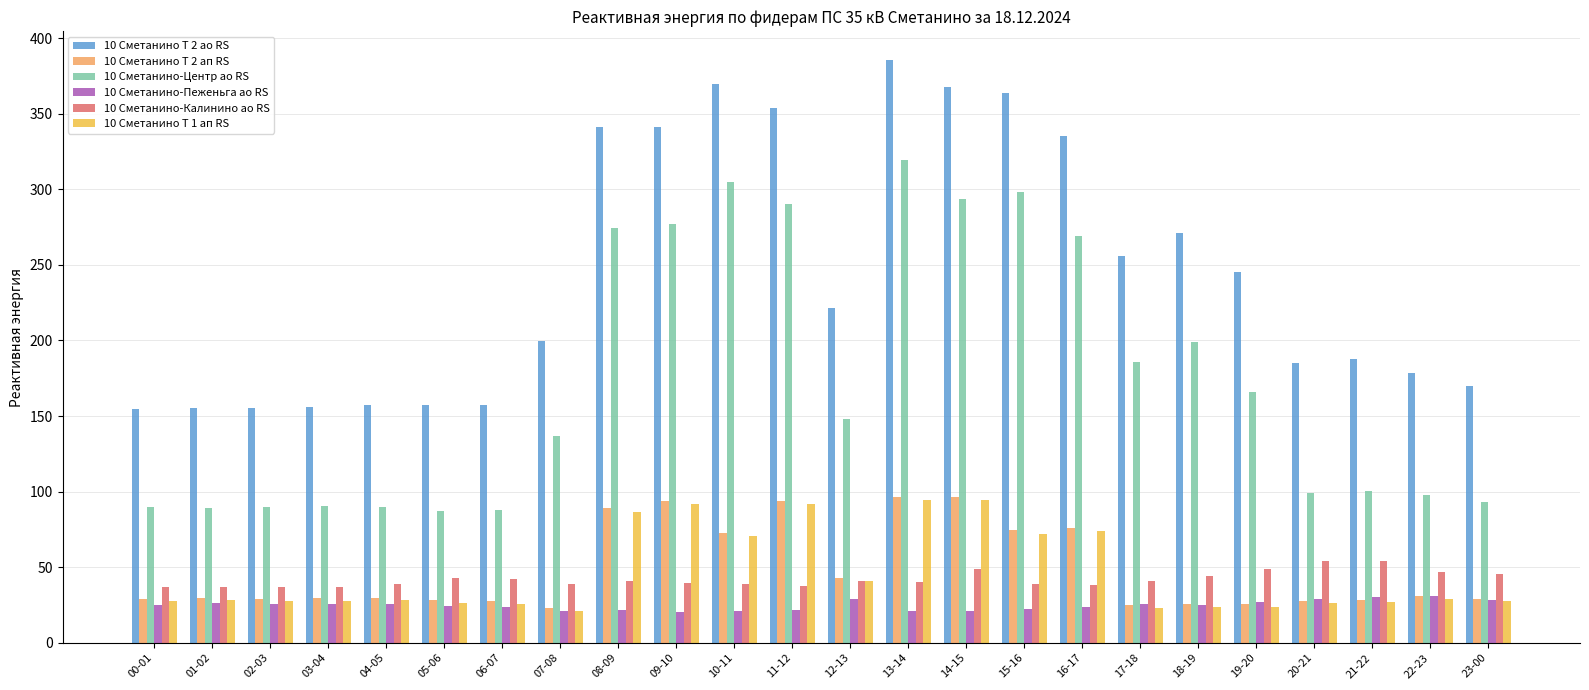

What is the difference between the maximum and minimum values in the 10 Сметанино-Калинино ао RS series?

17.6